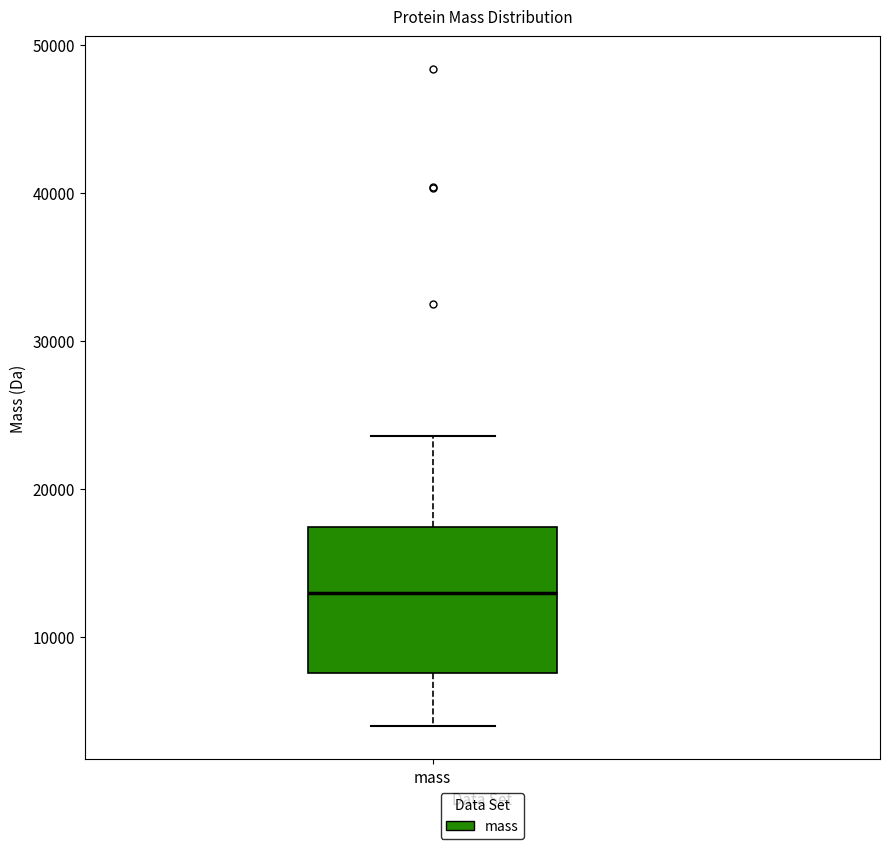

Where does the median line of the box for mass sit on the y-axis? The values are not printed on the chart, so give them approximately, as read against the axis.

13000